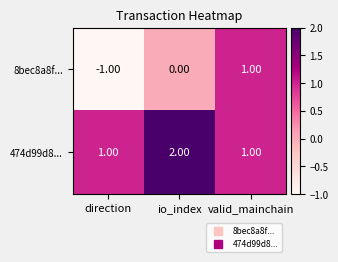

Which series has the largest range (max minus min)?

8bec8a8f...